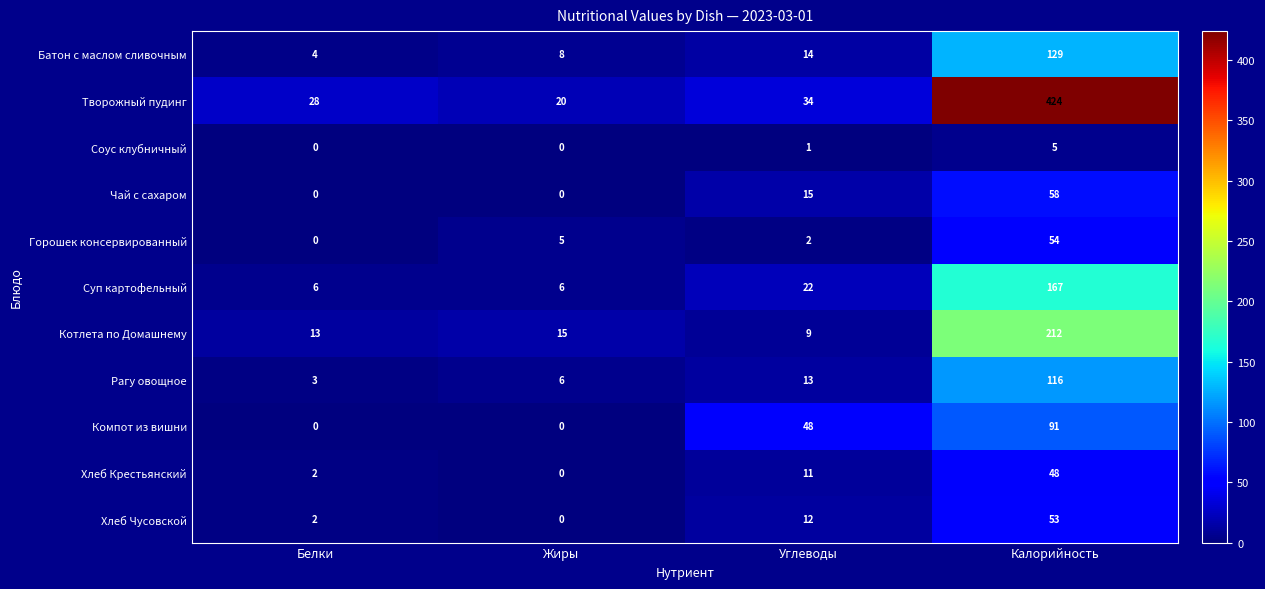

The Суп картофельный series shows 6 at Белки. True or false?

True